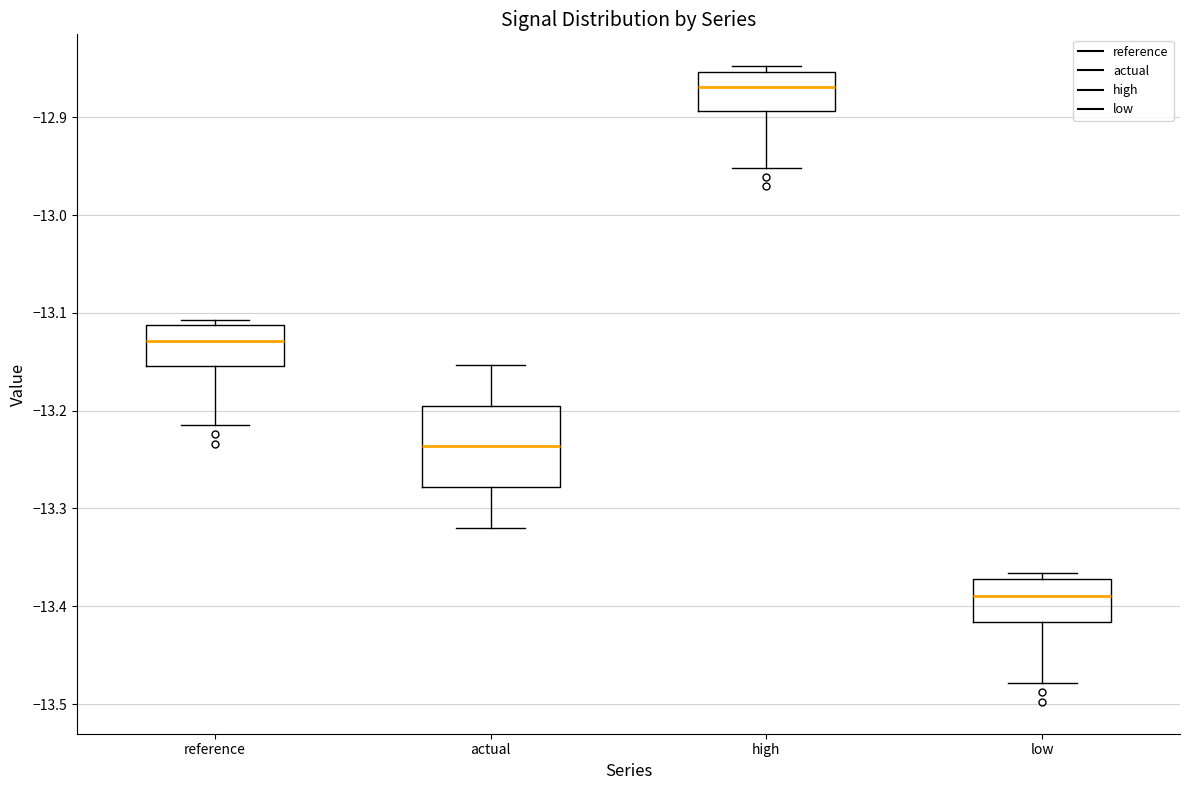

Reading left to right, read every box against the y-axis: the position of its median line, the range the box covers, and the ends of its whiskers. The values are not printed on the chart, so give them approximately, as read against the axis.

reference: median -13.13, box -13.15 to -13.11, whiskers -13.21 to -13.11 (just above the box's upper edge)
actual: median -13.24, box -13.28 to -13.19, whiskers -13.32 to -13.15
high: median -12.87, box -12.89 to -12.85, whiskers -12.95 to -12.85 (just above the box's upper edge)
low: median -13.39, box -13.42 to -13.37, whiskers -13.48 to -13.37 (just above the box's upper edge)